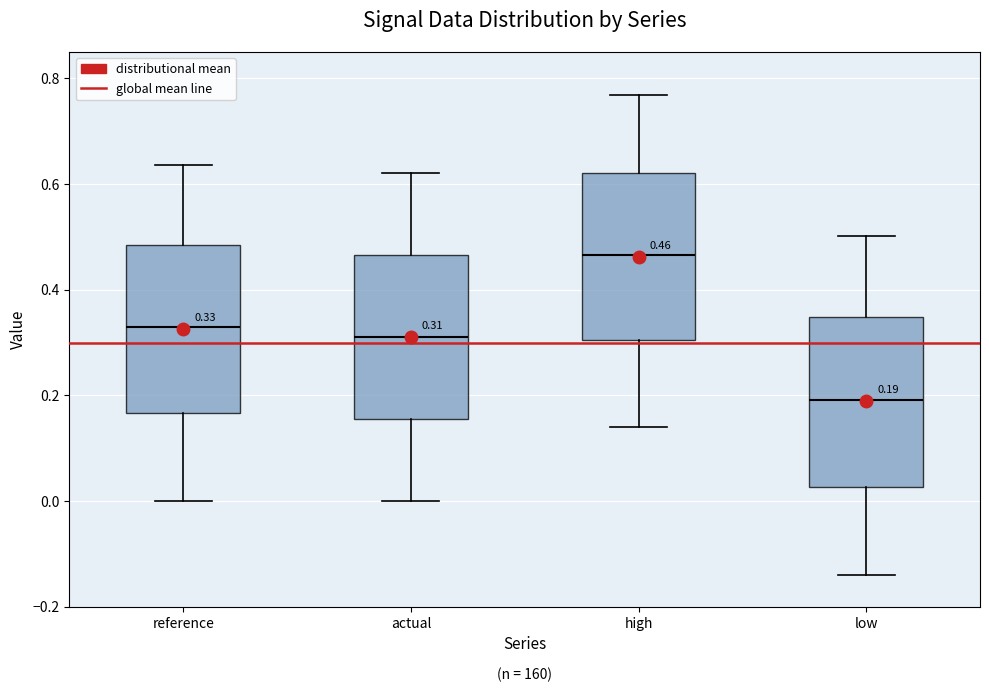

Which box has the highest median line?

high